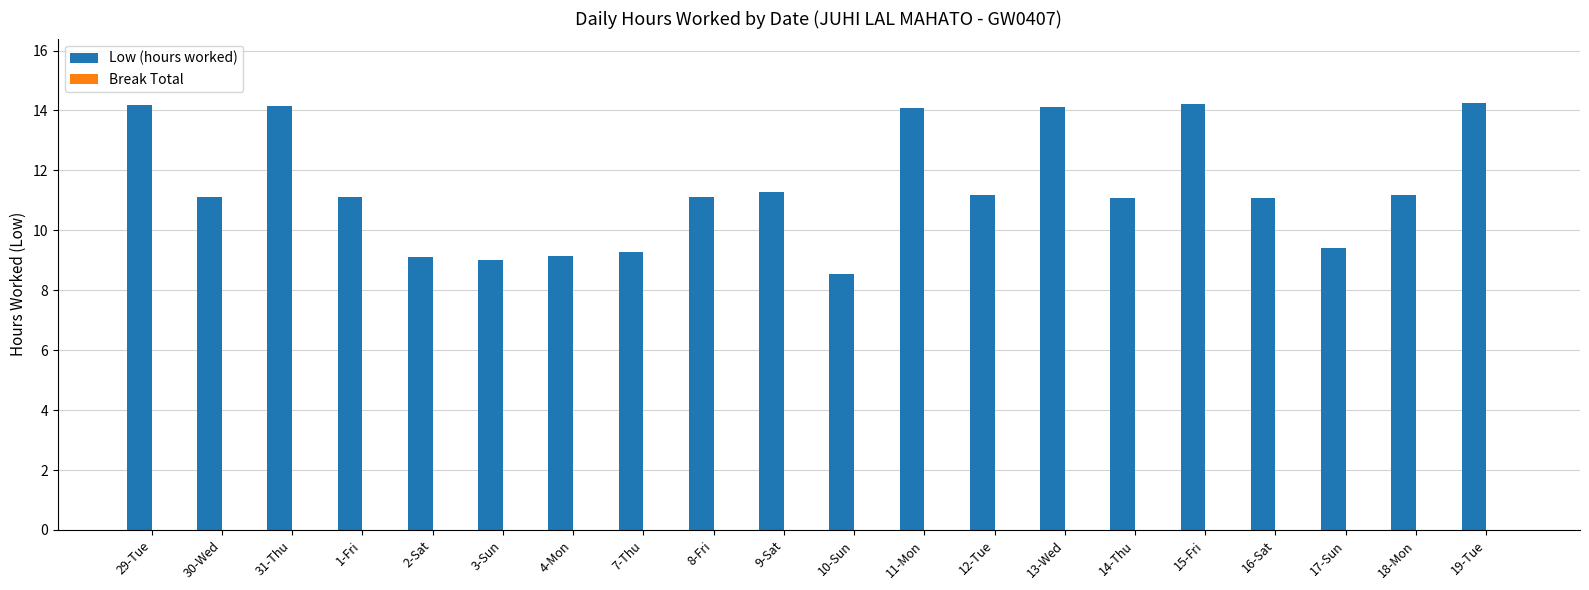

What is the label of the 14th bar from the right?

4-Mon